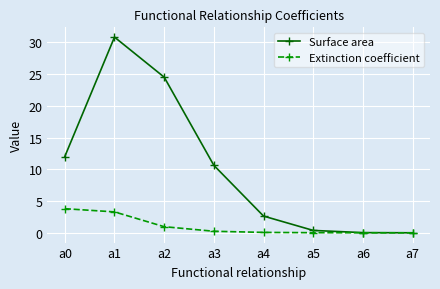

What is the difference between the Extinction coefficient values at a5 and a0?

3.8